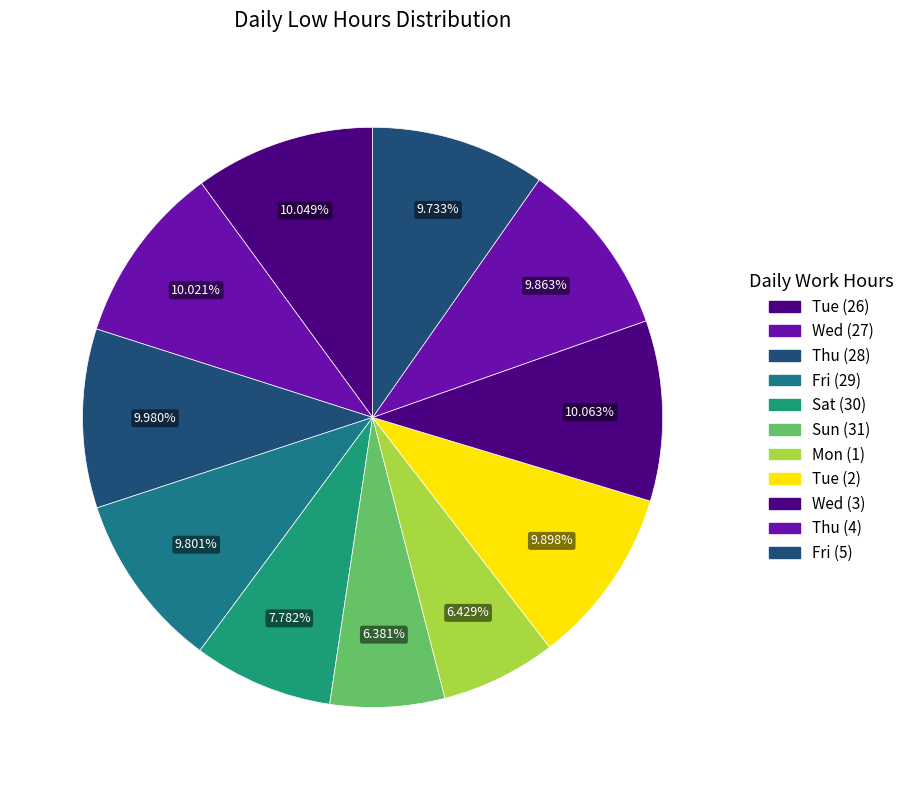

To the nearest percent, what is the average slice percentage?

9%